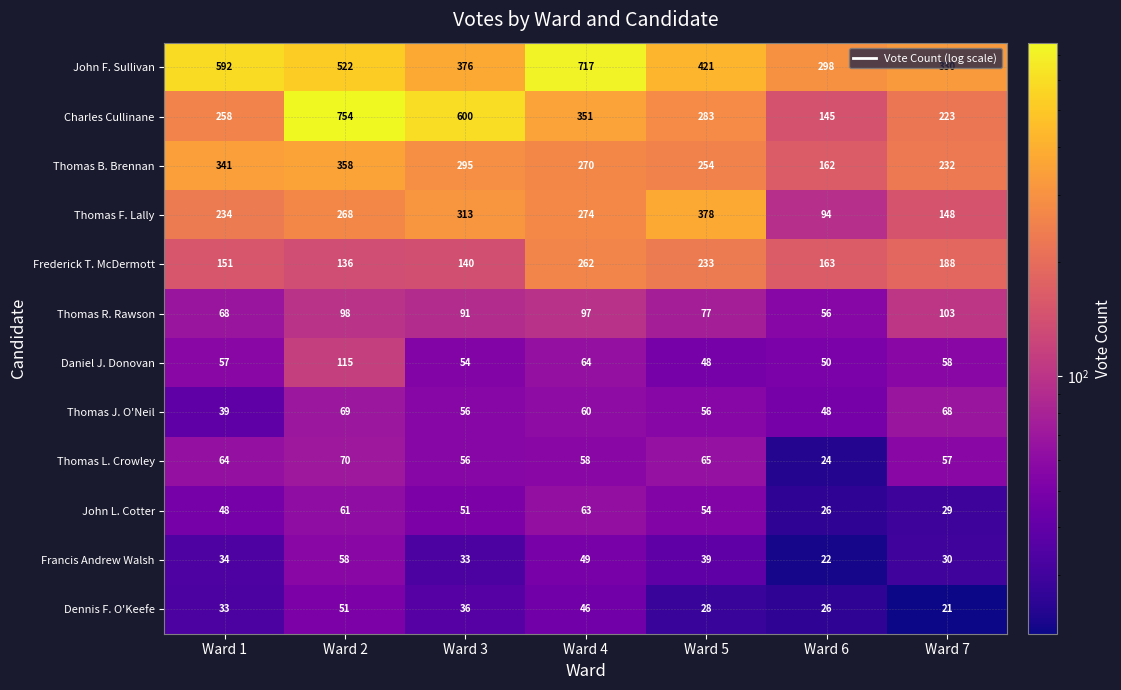

Between Ward 1 and Ward 7, which series saw the biggest shift?

John F. Sullivan